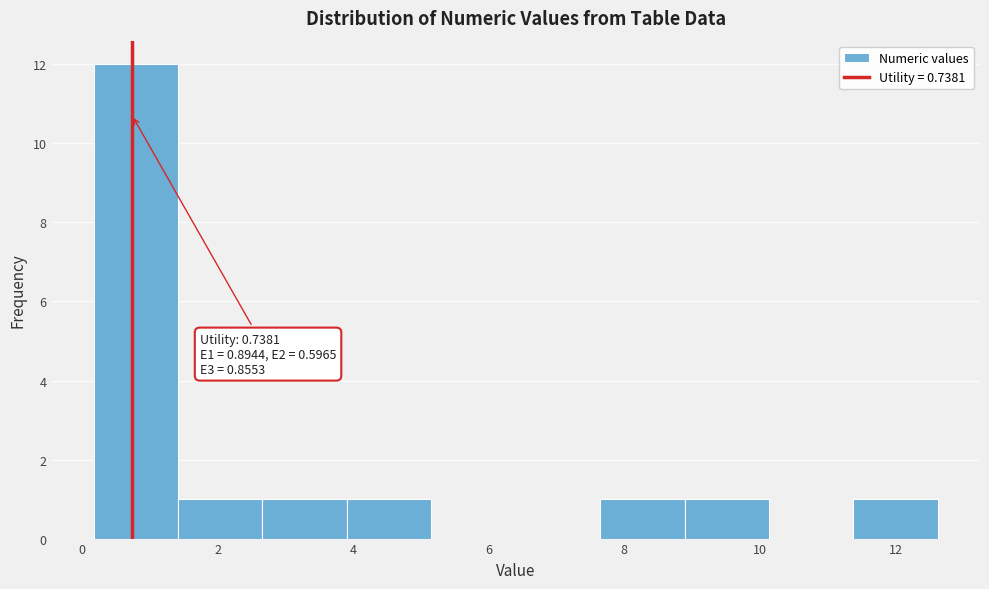

Over which range of the x-axis is the bar tallest?

0.2 to 1.4